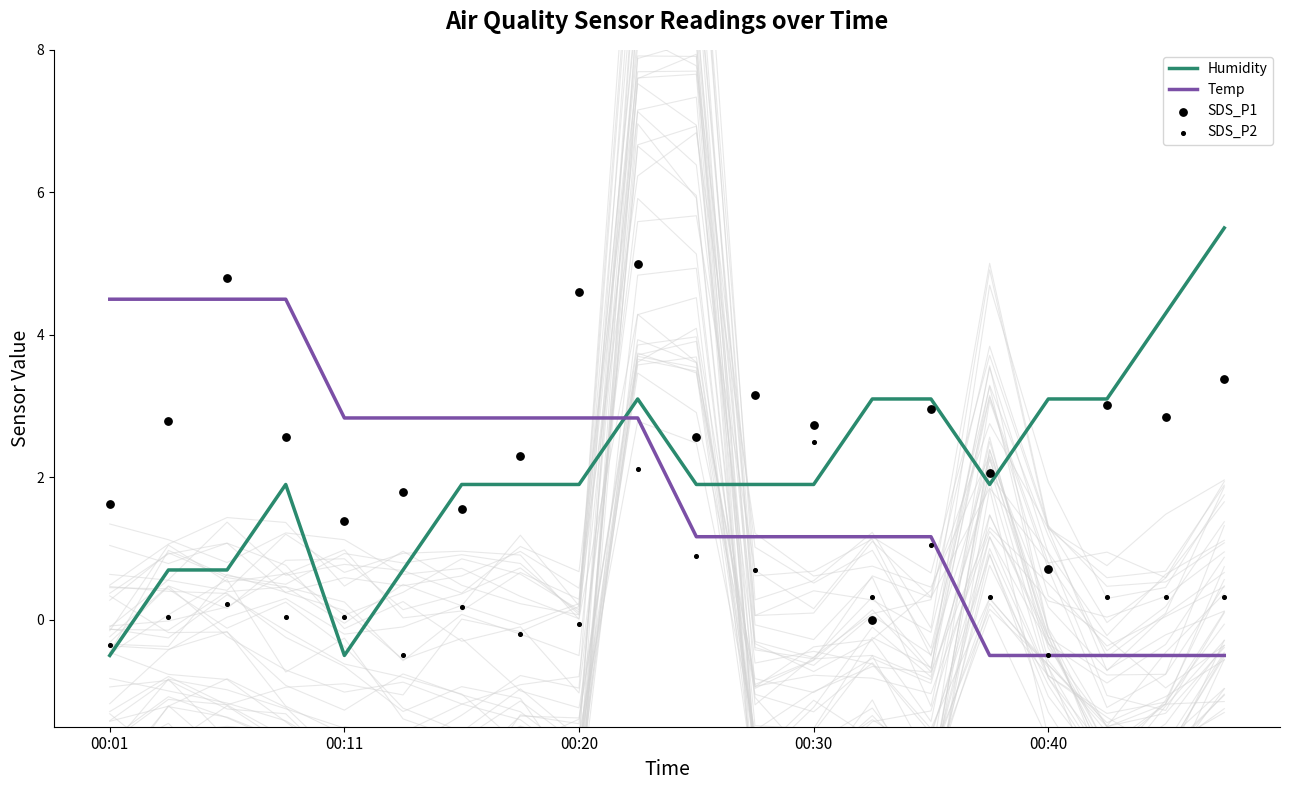

Which series has the largest Y range (max minus min)?

Humidity